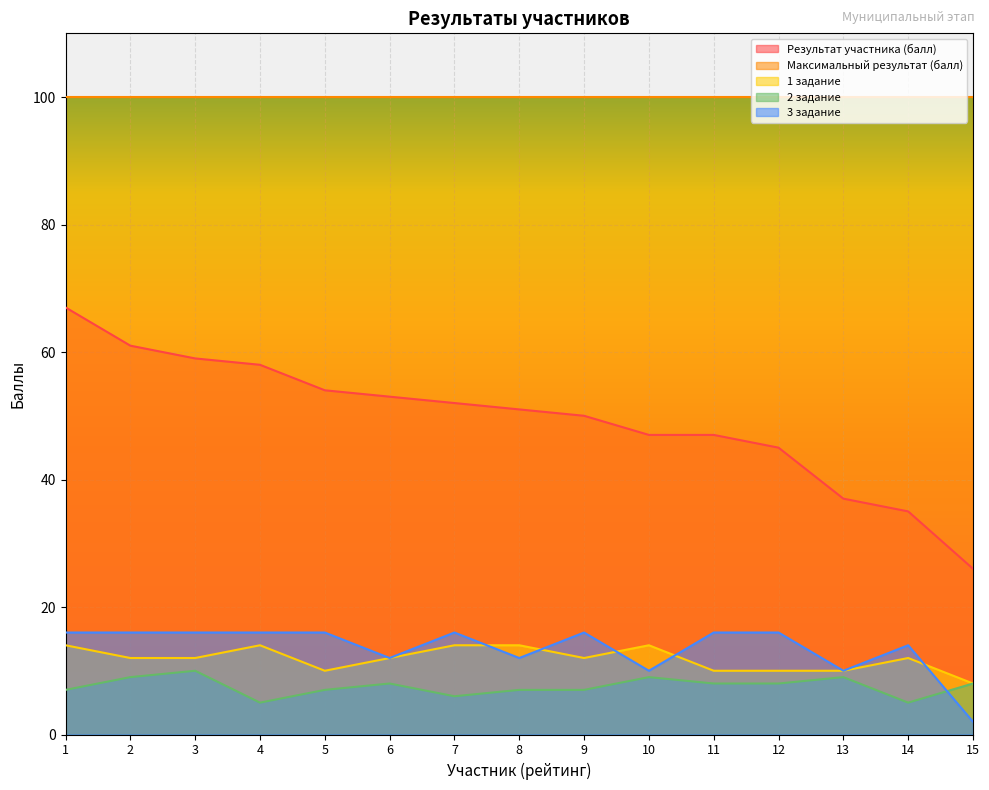

How many data points in 2 задание are less than 8?

7